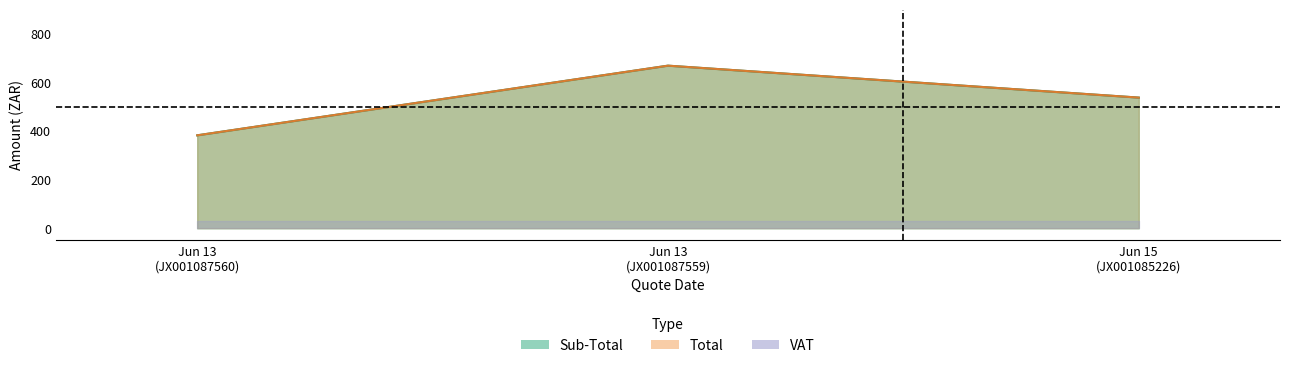

How many data points in Total are less than 537?

1